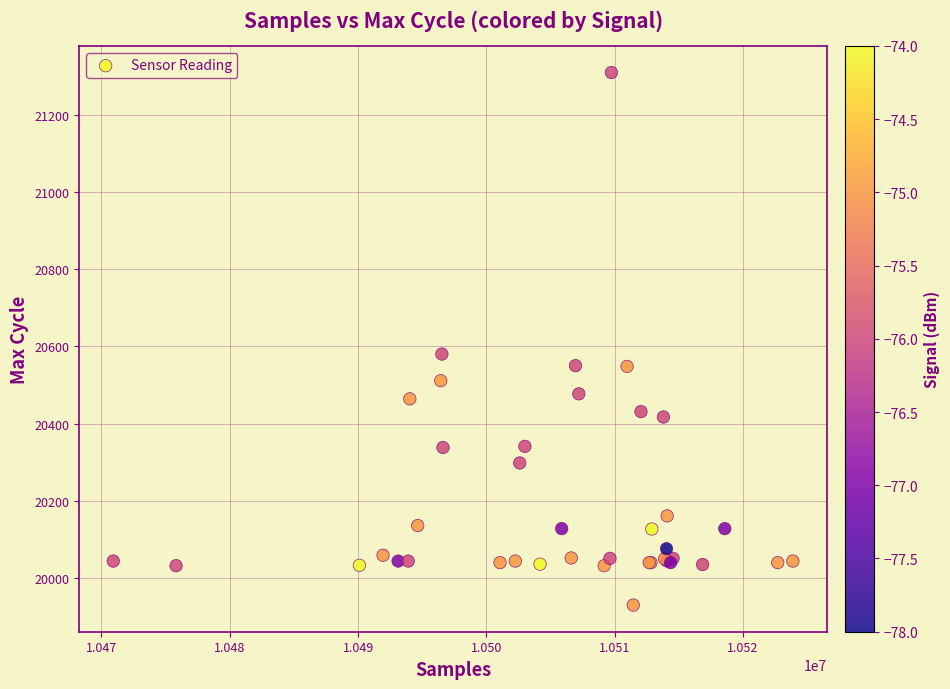

What Y value in the scatter plot is closest to 20619?

20580